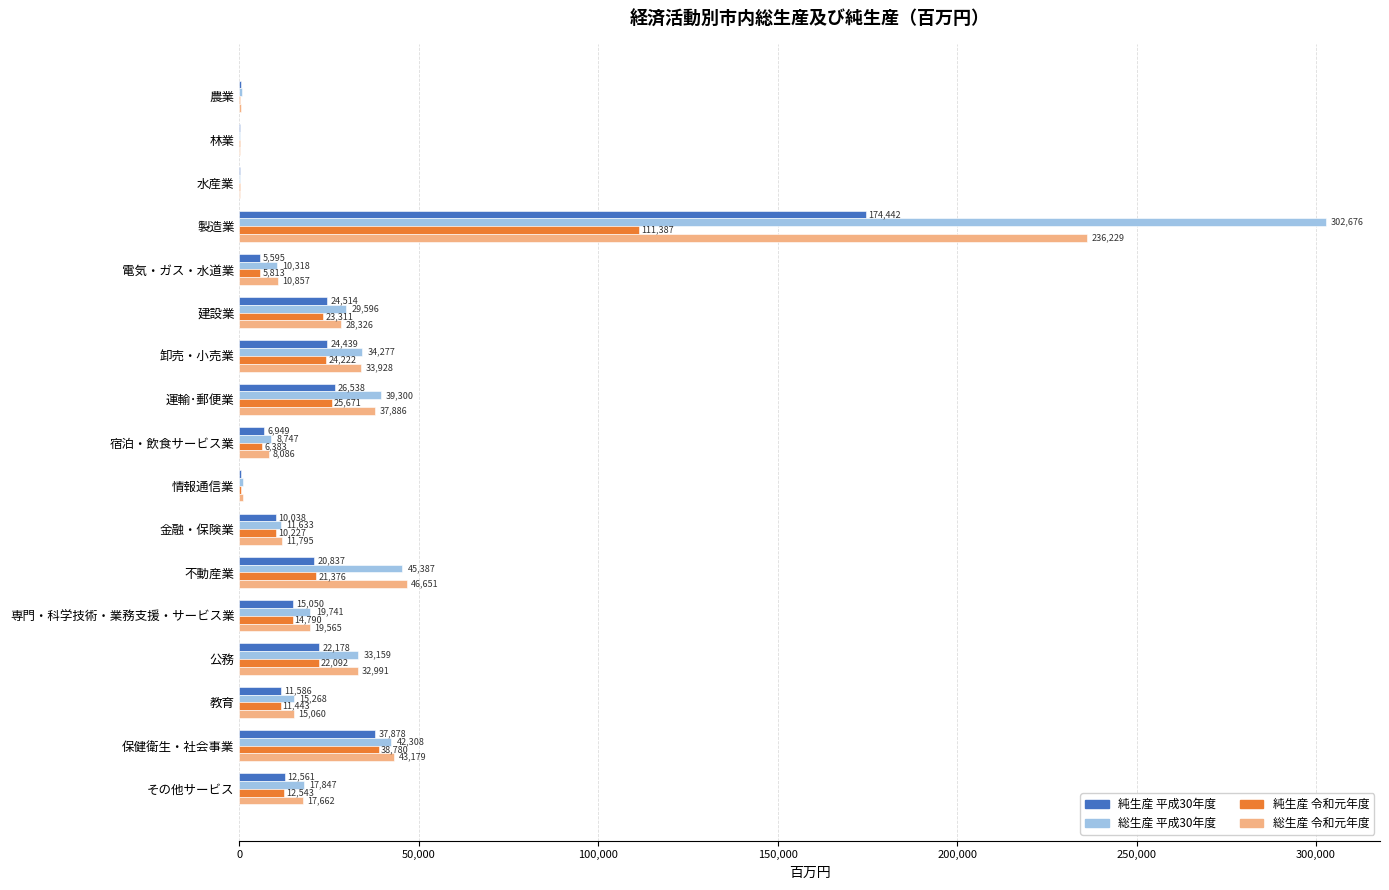

Which series changed the most between 卸売・小売業 and 保健衛生・社会事業?

純生産 令和元年度